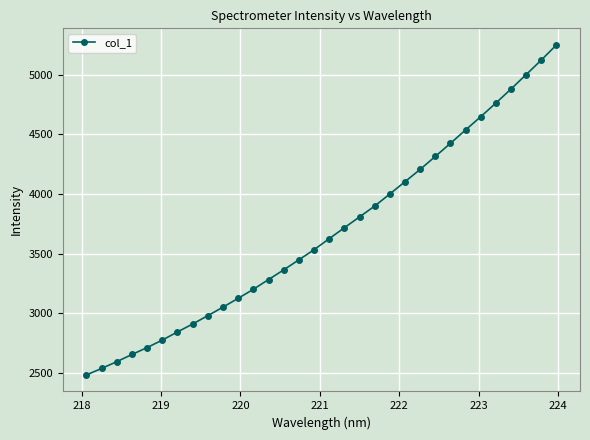

What is the value of the 5th point from the left?

2714.2